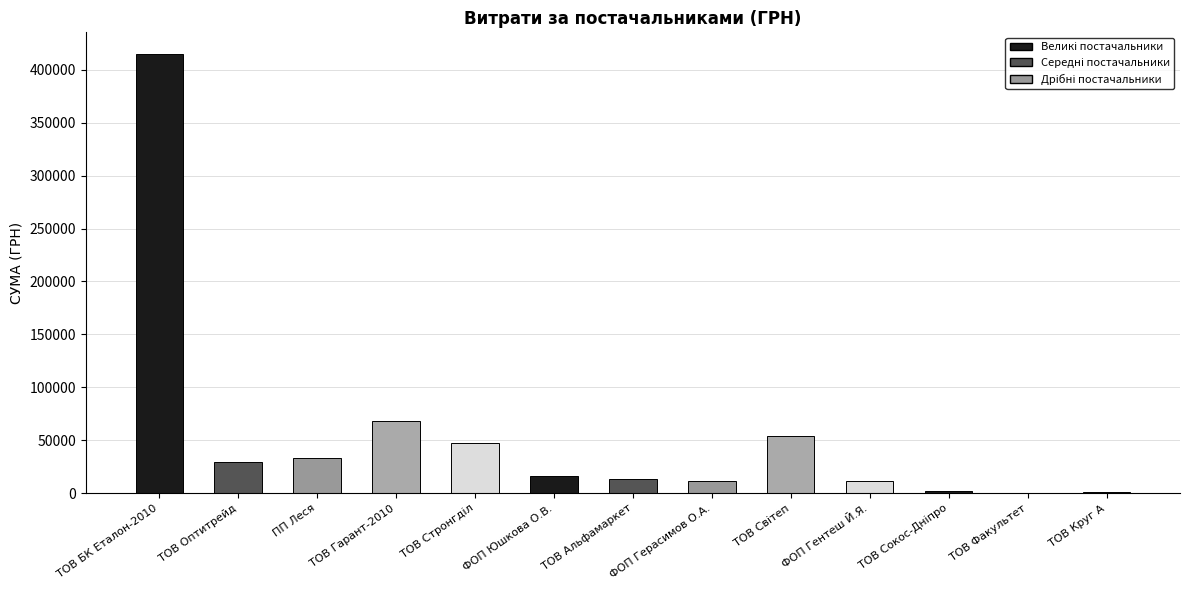

What is the average value?

54176.2